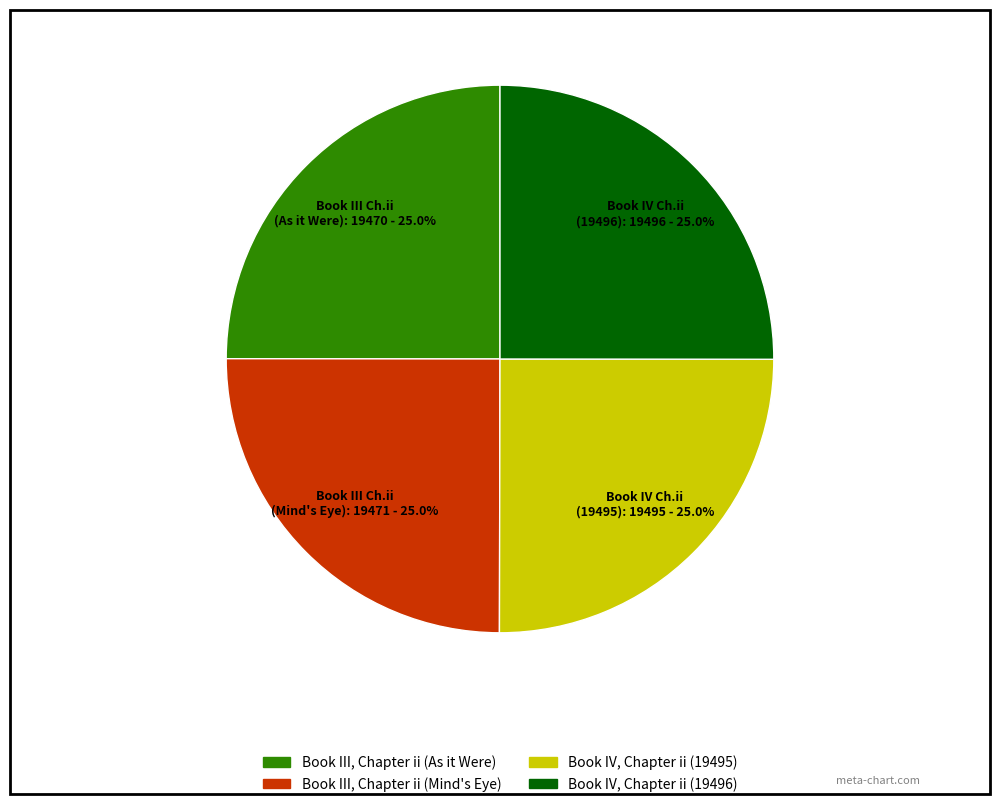

Approximately how many times larger is the value at Book III, Chapter ii (As it Were) compared to Book III, Chapter ii (Mind's Eye)?

1.0